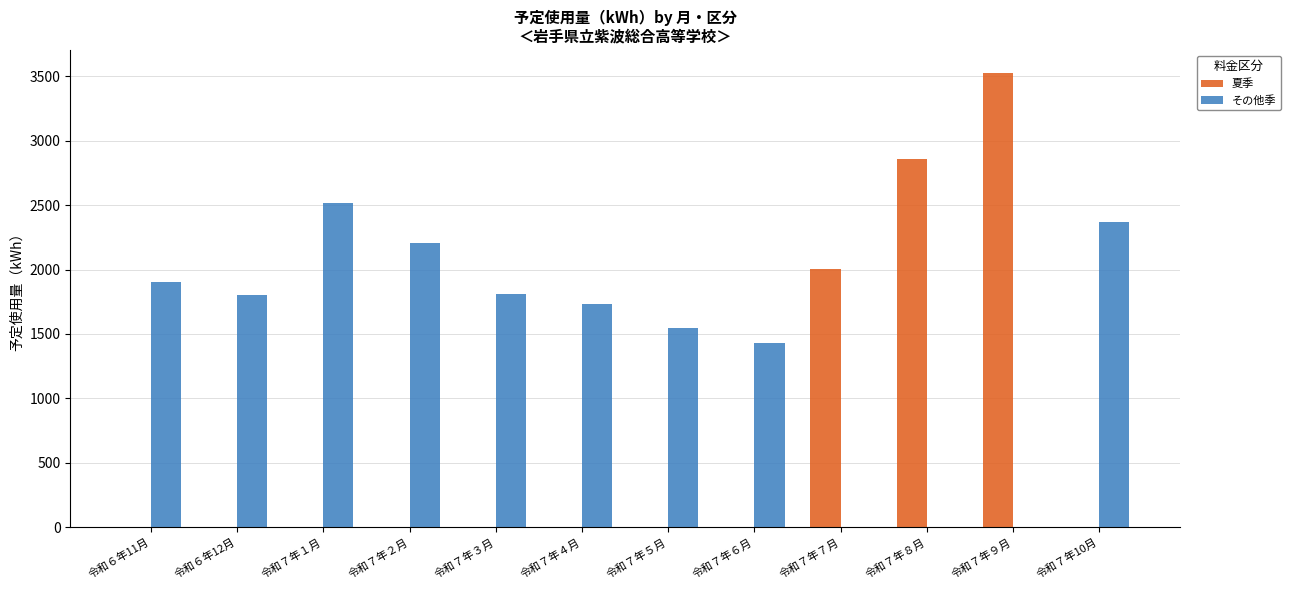

What is the total value across all series at 令和７年６月?

1427